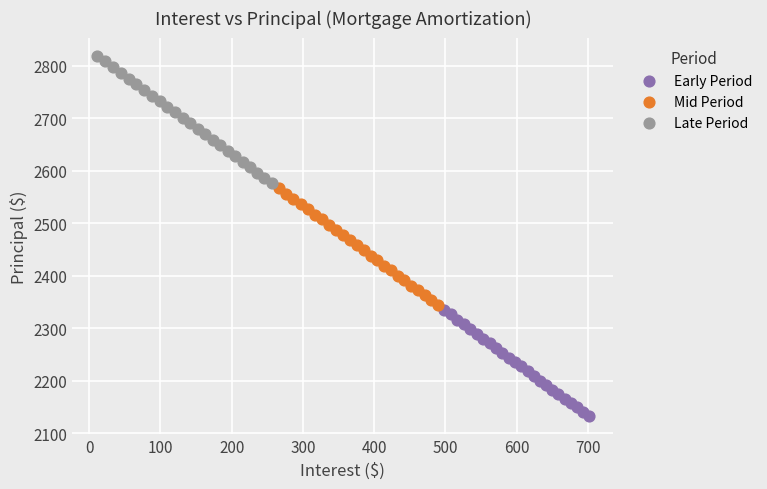

Which series has the widest spread of Y values?

Late Period